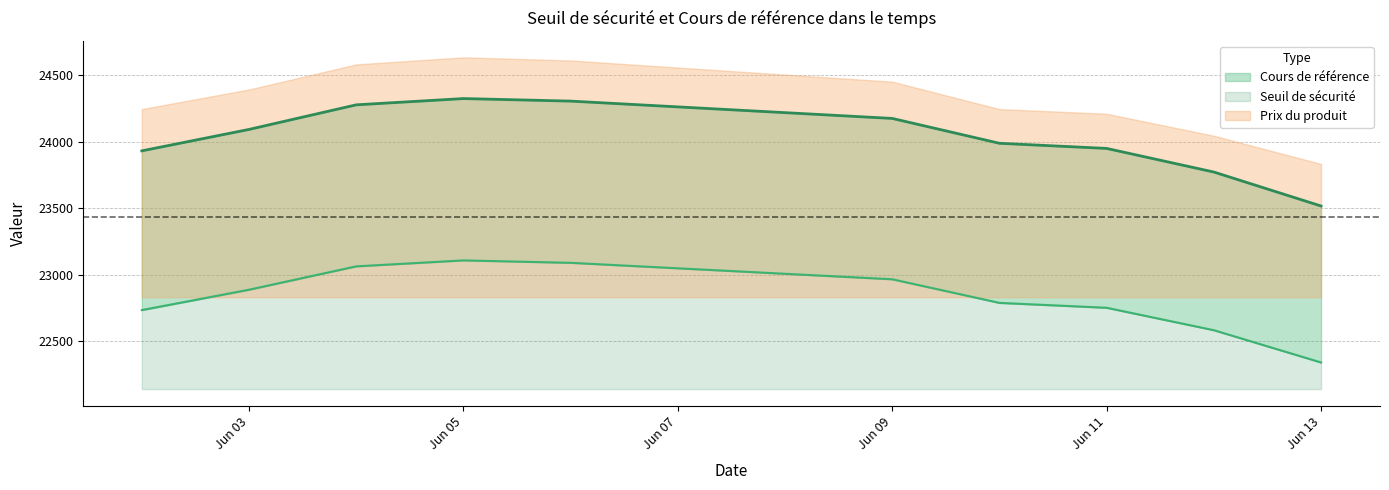

The Seuil de sécurité series shows 39619.4 at 2025-06-12. True or false?

False